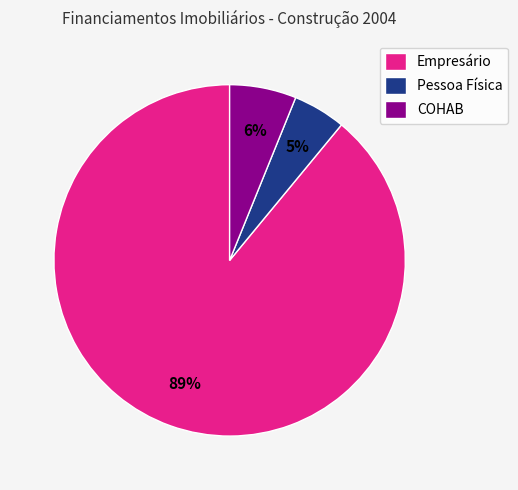

Between COHAB and Pessoa Física, which is larger?

COHAB